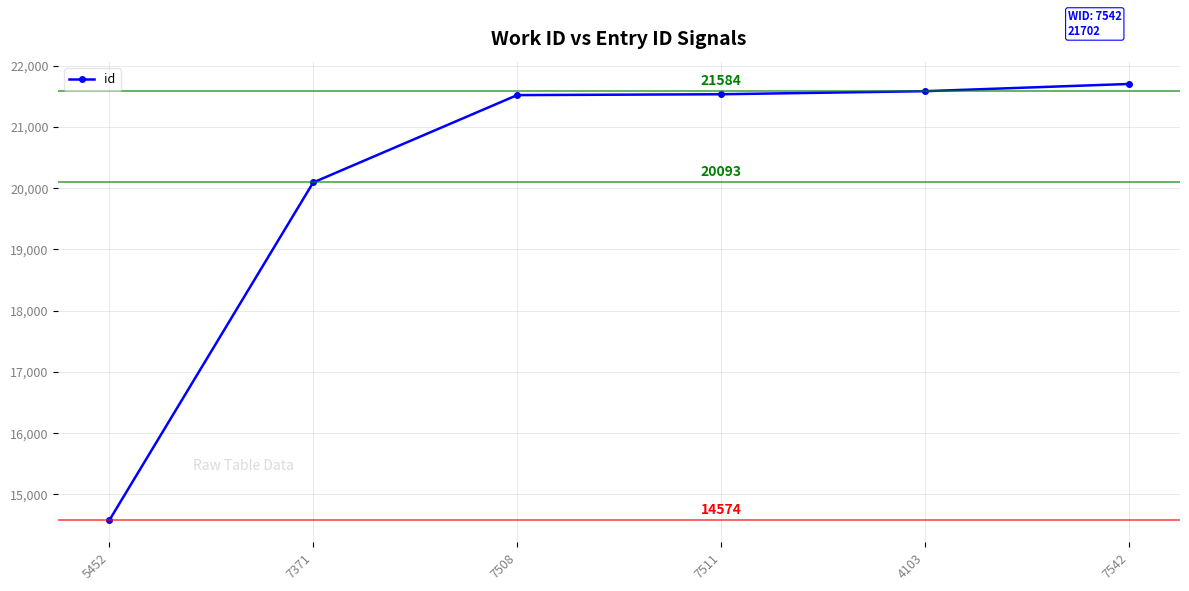

What position from the left is 7542?

6